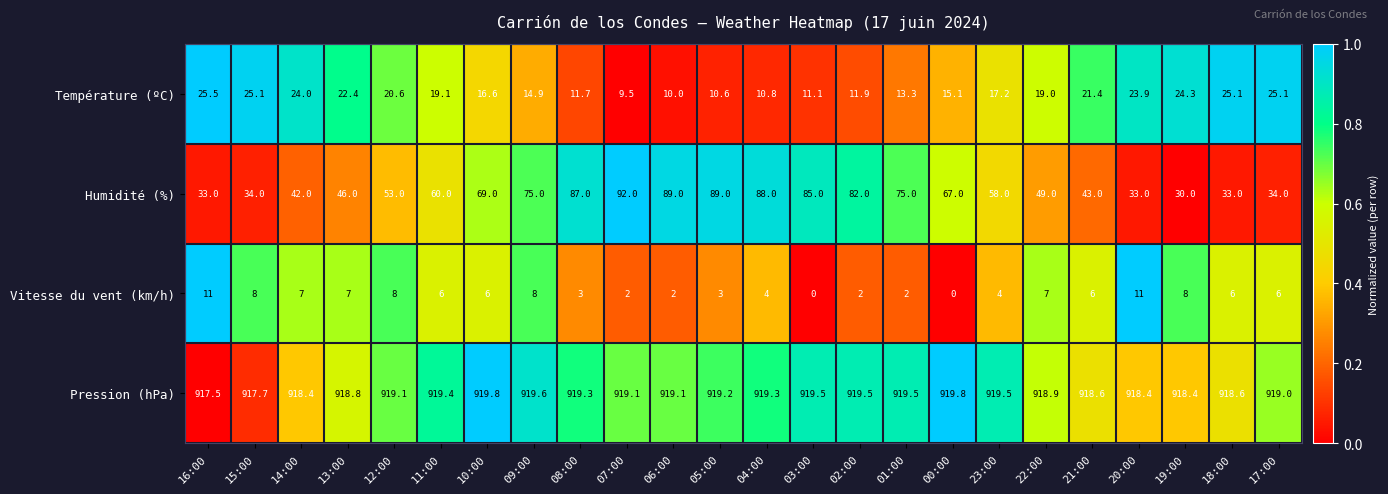

What is the difference between the highest and lowest values at 07:00?

917.1